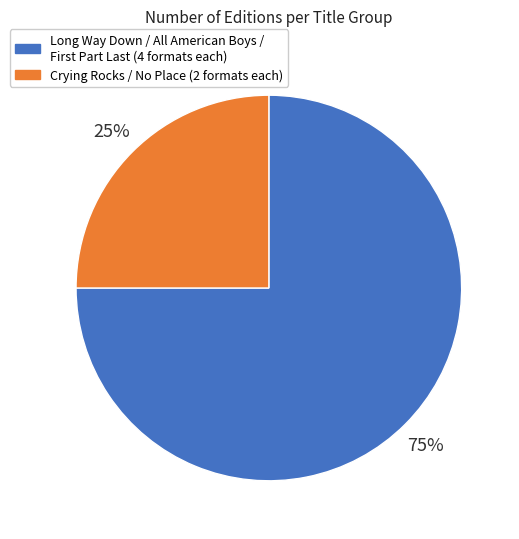

To the nearest percent, what is the average slice percentage?

50%